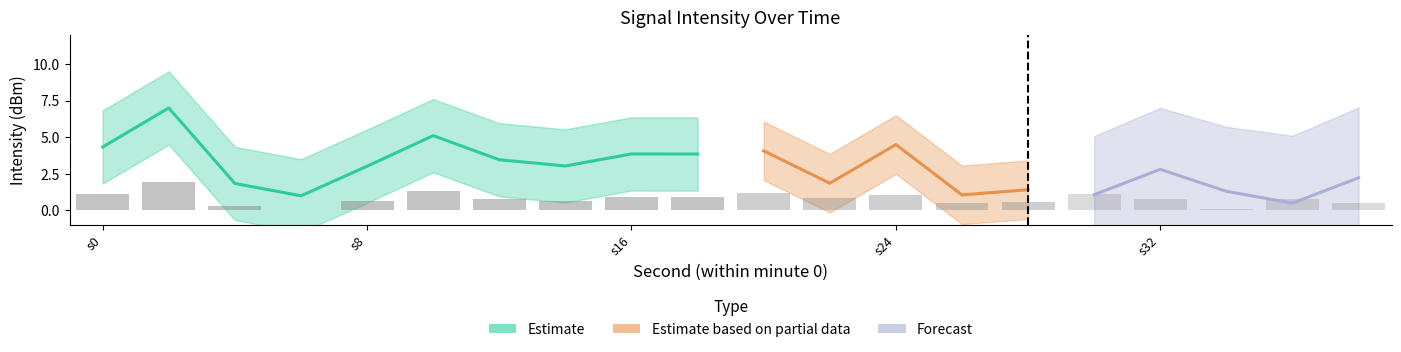

Between 28 and 10, which is larger?

10